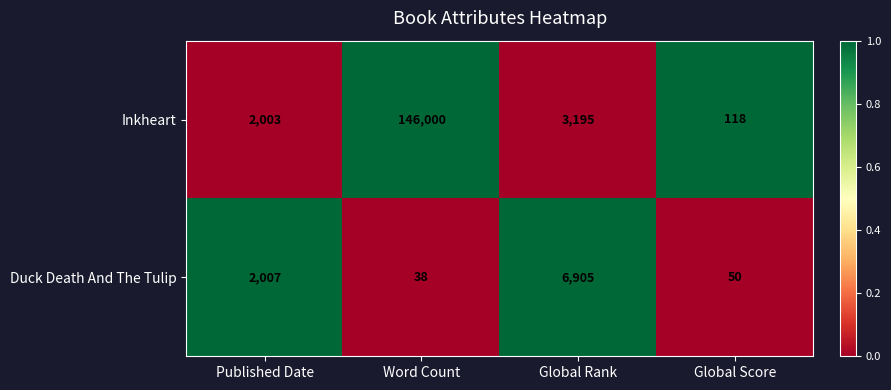

Which series has the largest range (max minus min)?

Inkheart